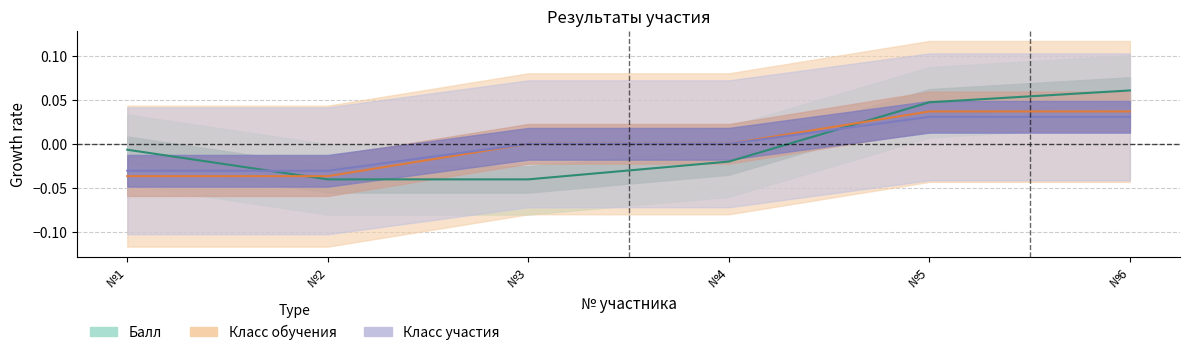

Where is Класс обучения nearest to the value 0?

№3